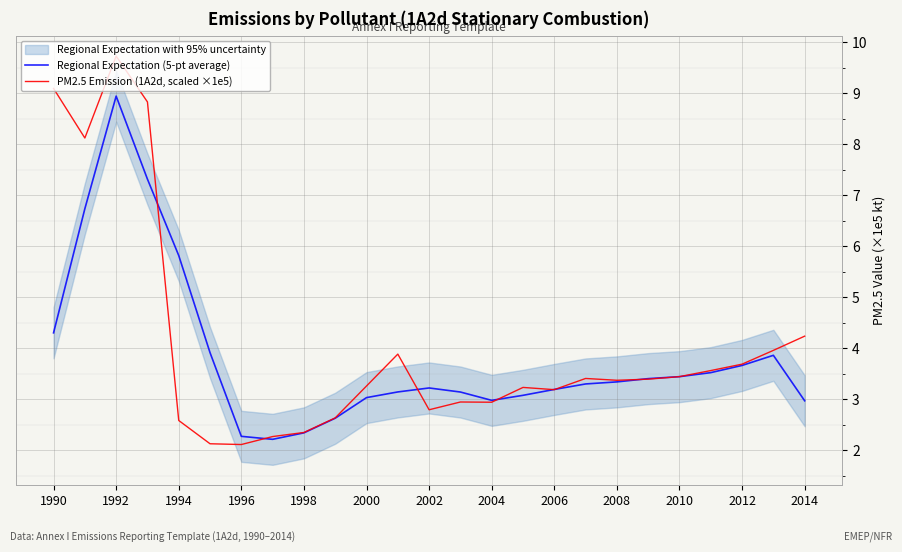

Is it true that Regional Expectation (5-pt average) equals 5.8 at 1994?

True